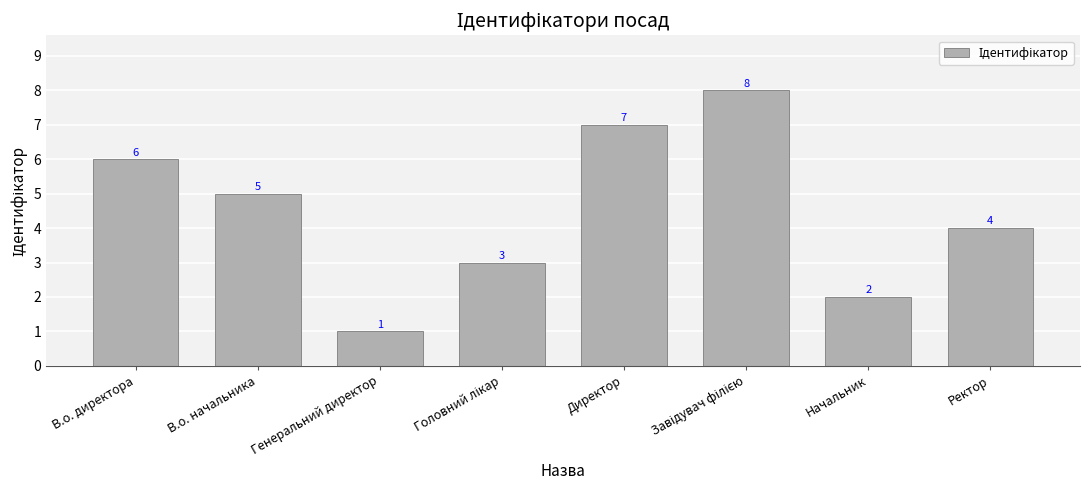

What is the label of the 2nd bar from the left?

В.о. начальника